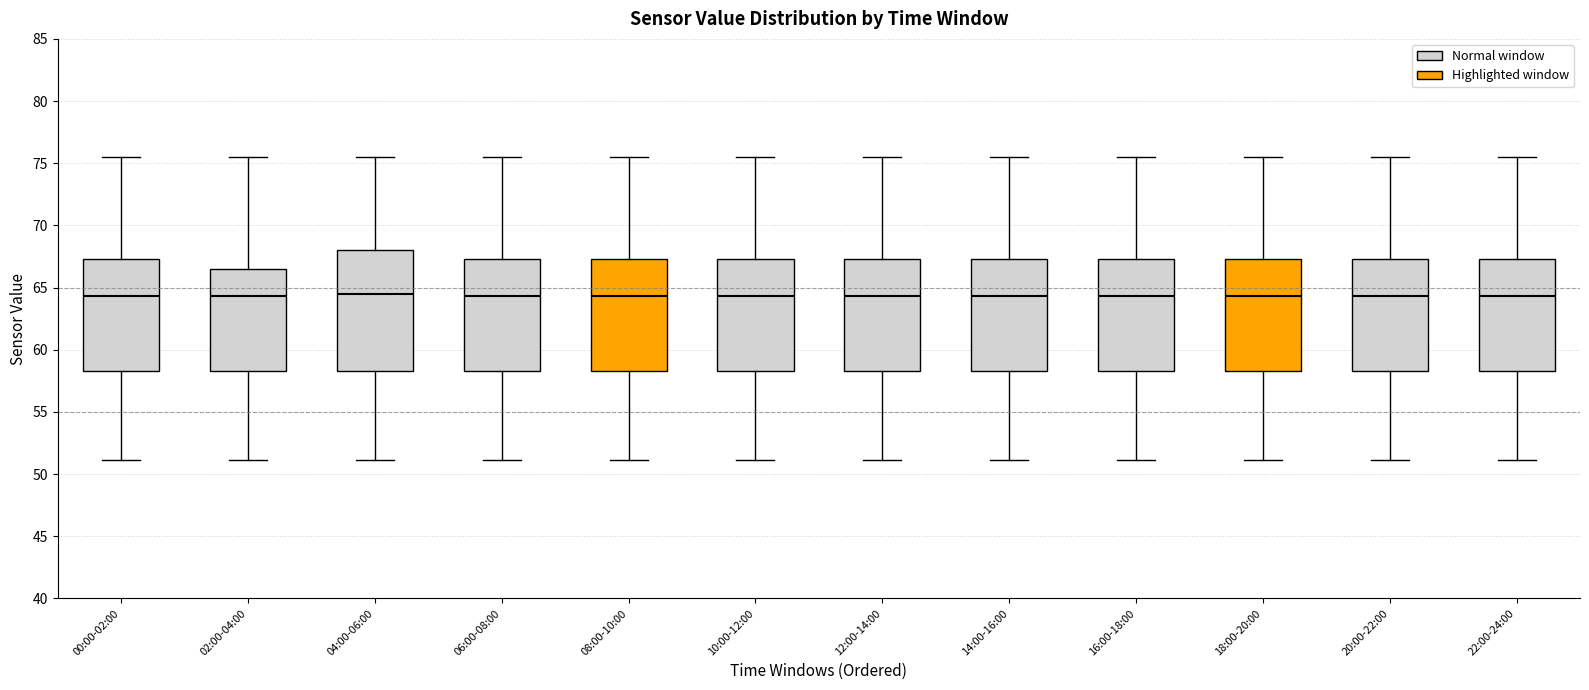

Reading left to right, read every box against the y-axis: the position of its median line, the range the box covers, and the ends of its whiskers. The values are not printed on the chart, so give them approximately, as read against the axis.

00:00-02:00: median 64.5, box 58.5 to 67.5, whiskers 51.0 to 75.5
02:00-04:00: median 64.5, box 58.5 to 66.5, whiskers 51.0 to 75.5
04:00-06:00: median 64.5, box 58.5 to 68.0, whiskers 51.0 to 75.5
06:00-08:00: median 64.5, box 58.5 to 67.5, whiskers 51.0 to 75.5
08:00-10:00: median 64.5, box 58.5 to 67.5, whiskers 51.0 to 75.5
10:00-12:00: median 64.5, box 58.5 to 67.5, whiskers 51.0 to 75.5
12:00-14:00: median 64.5, box 58.5 to 67.5, whiskers 51.0 to 75.5
14:00-16:00: median 64.5, box 58.5 to 67.5, whiskers 51.0 to 75.5
16:00-18:00: median 64.5, box 58.5 to 67.5, whiskers 51.0 to 75.5
18:00-20:00: median 64.5, box 58.5 to 67.5, whiskers 51.0 to 75.5
20:00-22:00: median 64.5, box 58.5 to 67.5, whiskers 51.0 to 75.5
22:00-24:00: median 64.5, box 58.5 to 67.5, whiskers 51.0 to 75.5